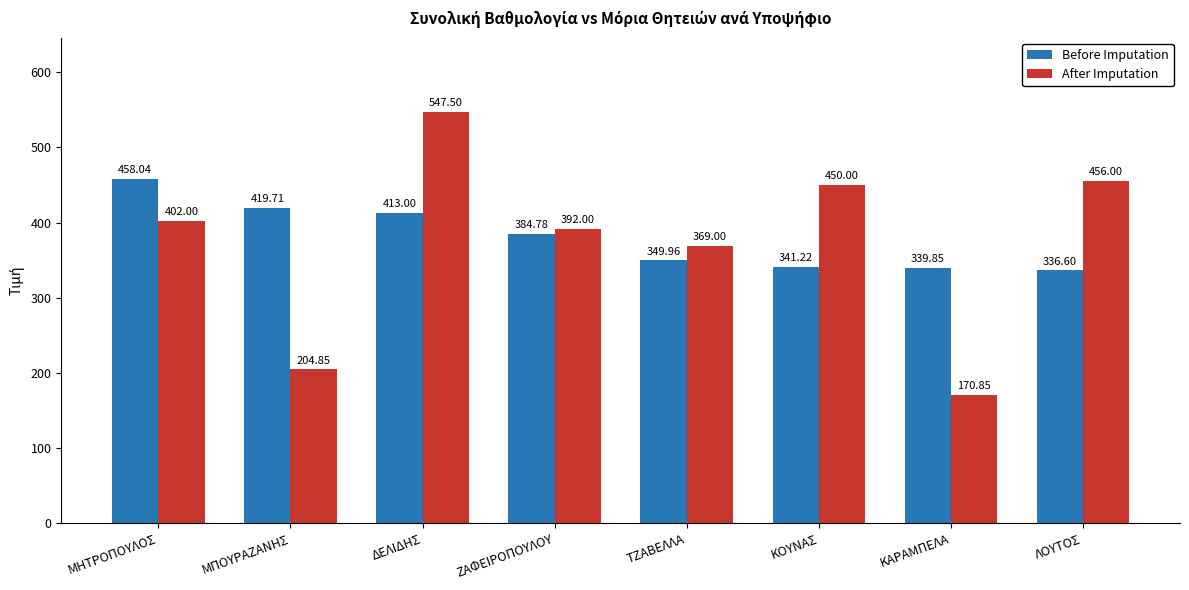

How many bars are there in each group?

2